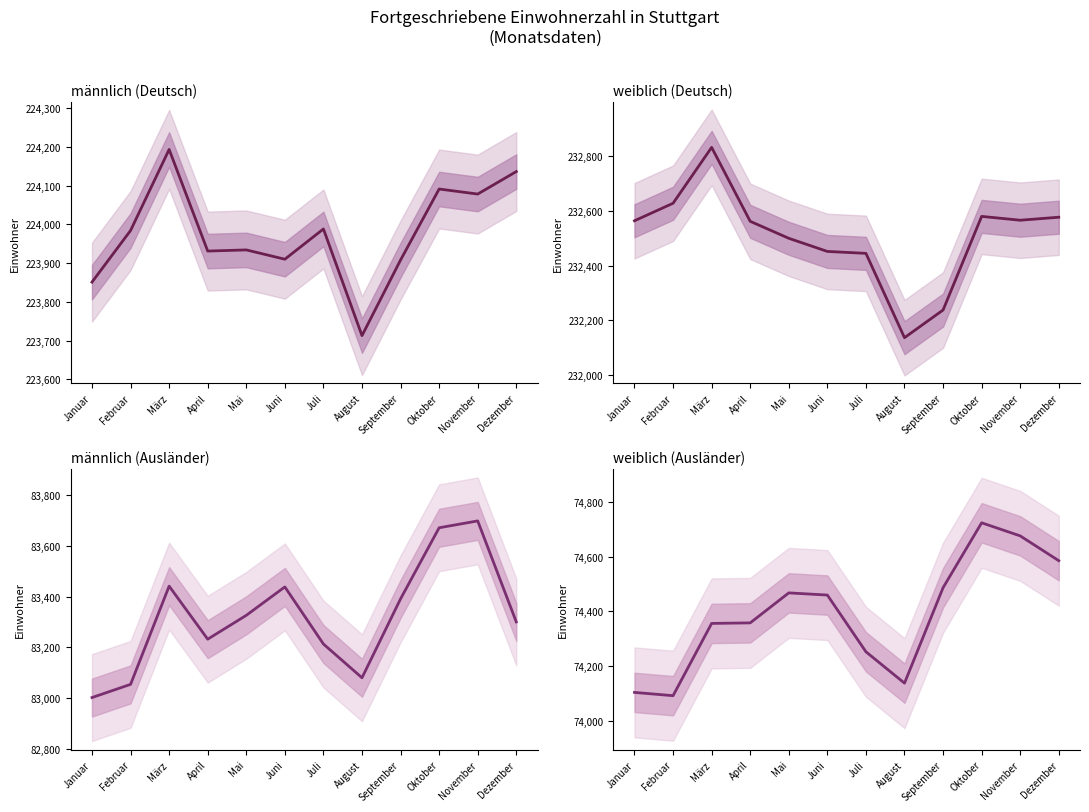

What is the sum of all weiblich (Ausländer) values?

892700